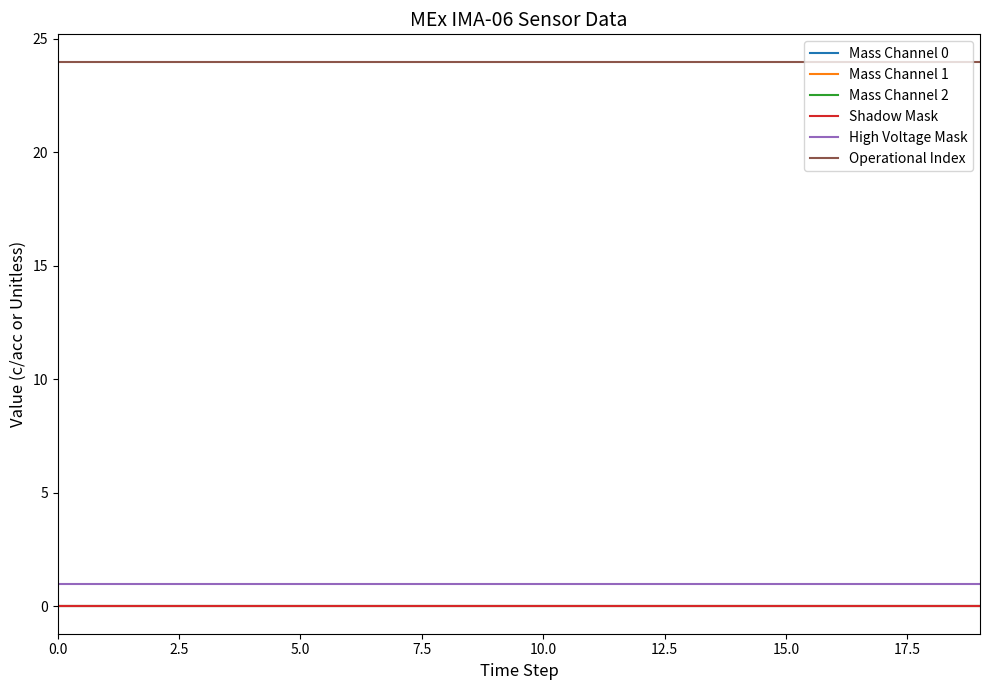

Which series has the largest total across all categories?

Operational Index